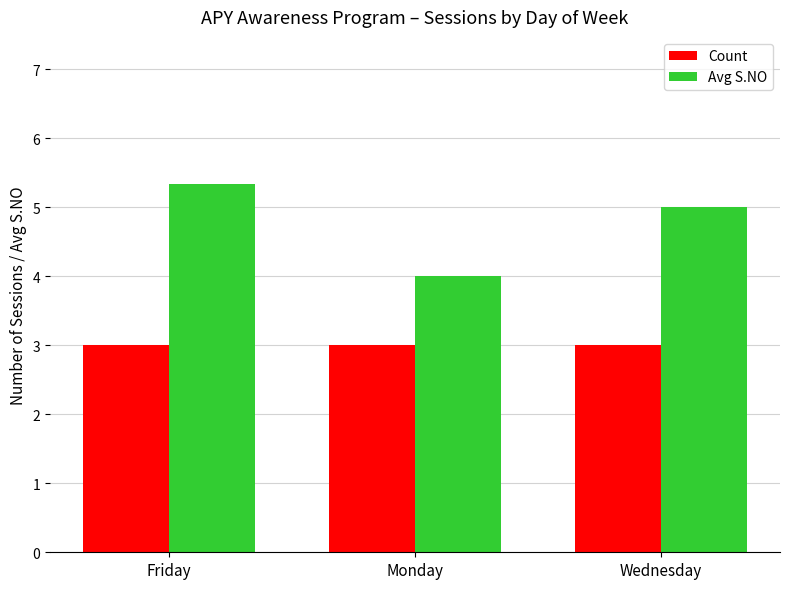

What is the difference between the Avg S.NO values at Friday and Wednesday?

0.3